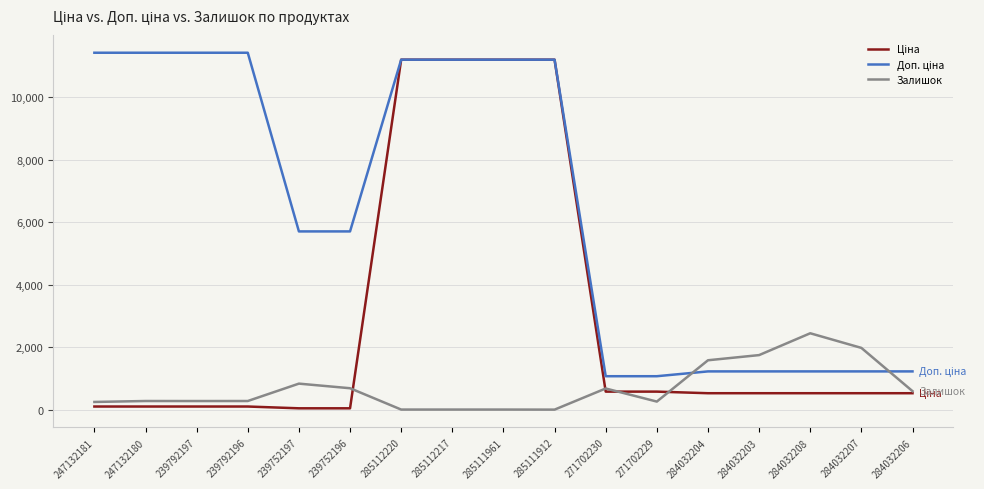

What is the spread (max minus min) of values at 271702229?

809.7